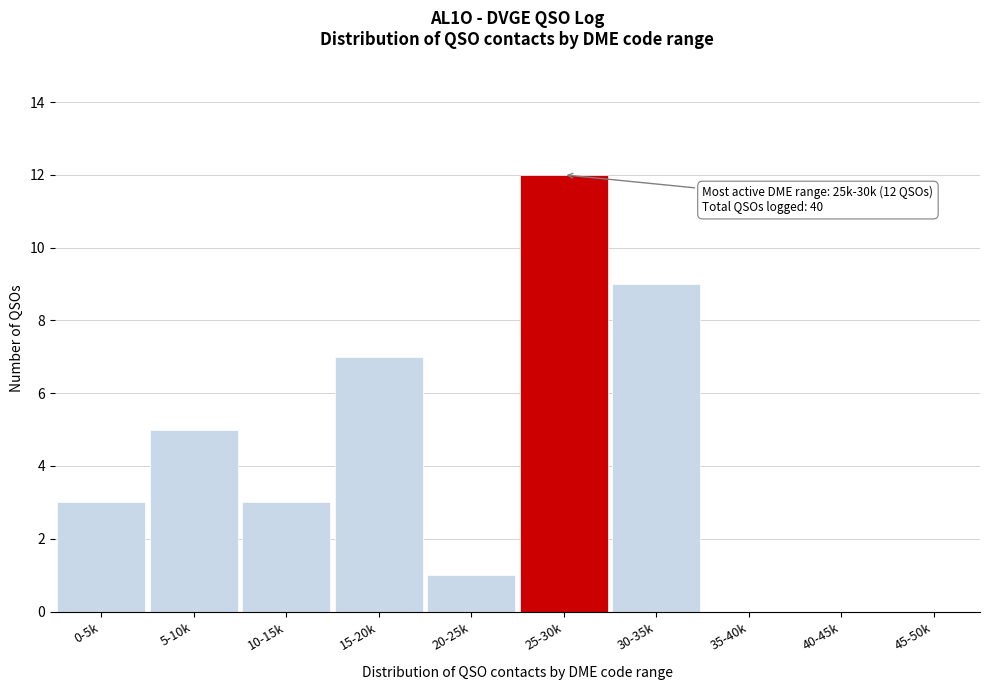

Reading right to left, transcribe all the data shown in this chart.

45-50k=0	40-45k=0	35-40k=0	30-35k=9	25-30k=12	20-25k=1	15-20k=7	10-15k=3	5-10k=5	0-5k=3